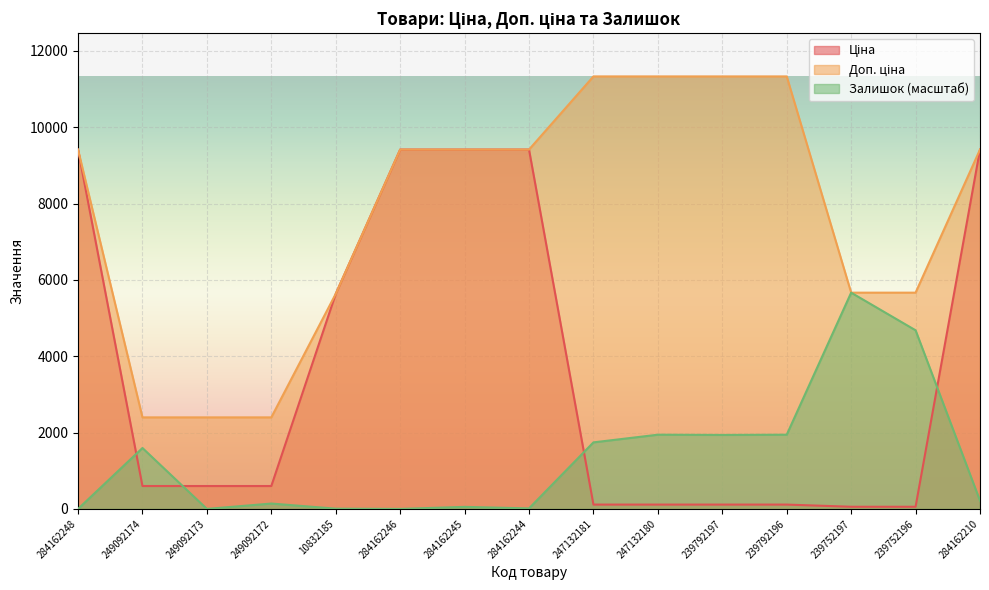

Which series has the largest total across all categories?

Доп. ціна